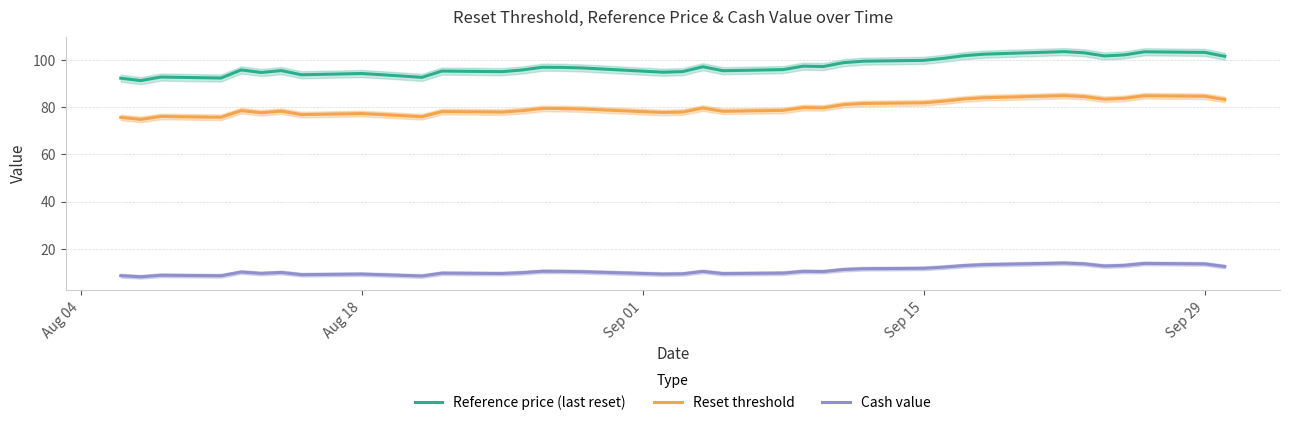

True or false: Cash value and Reference price (last reset) intersect in this chart.

False